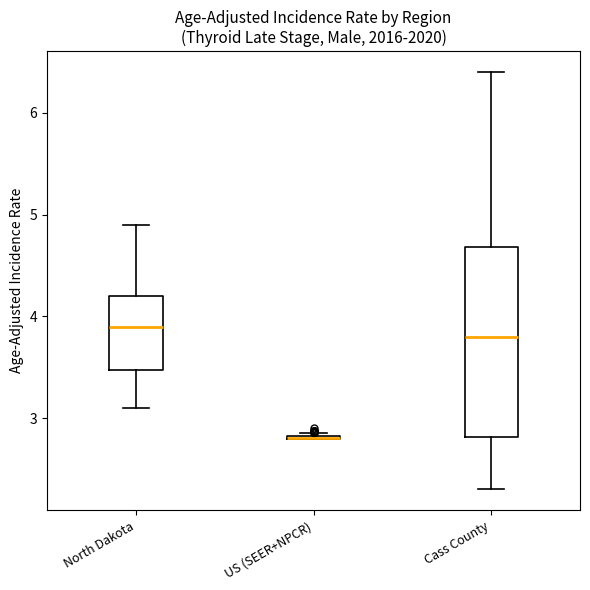

Where is the upper edge of the box for North Dakota on the y-axis? The values are not printed on the chart, so give them approximately, as read against the axis.

4.2